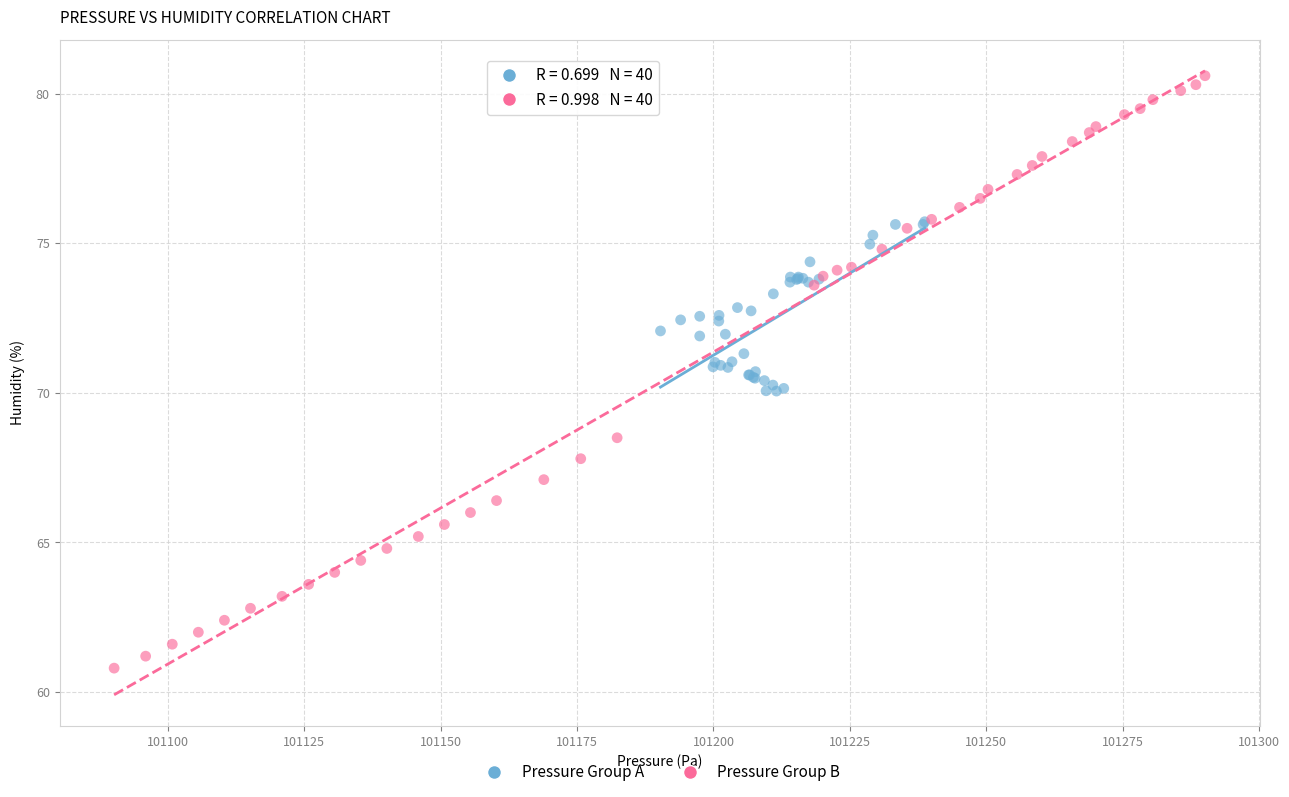

Which series contains the highest Y value?

Pressure Group B